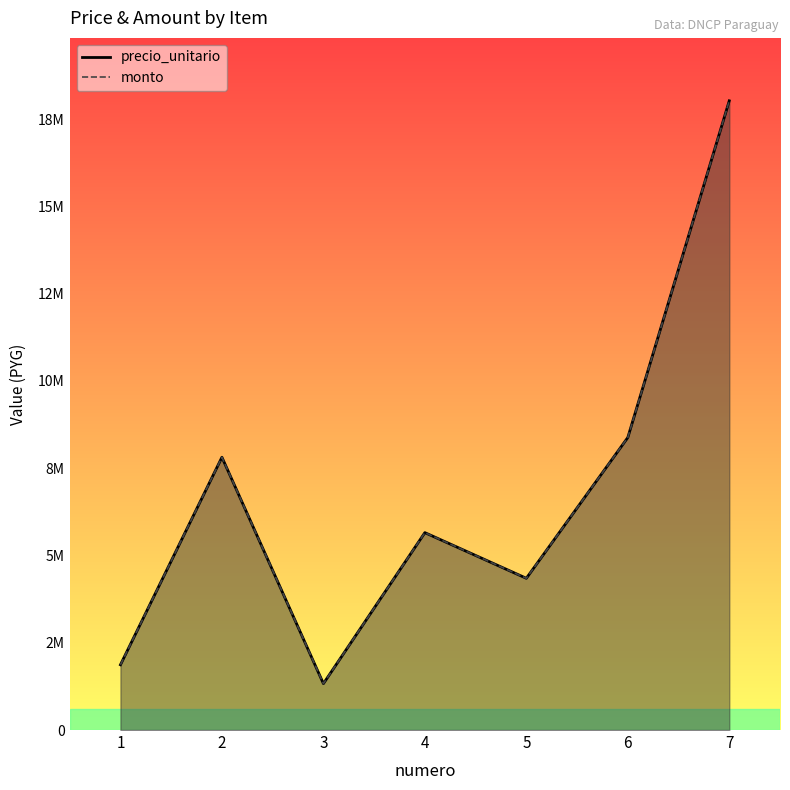

Is it true that monto equals 4347000 at 5?

True